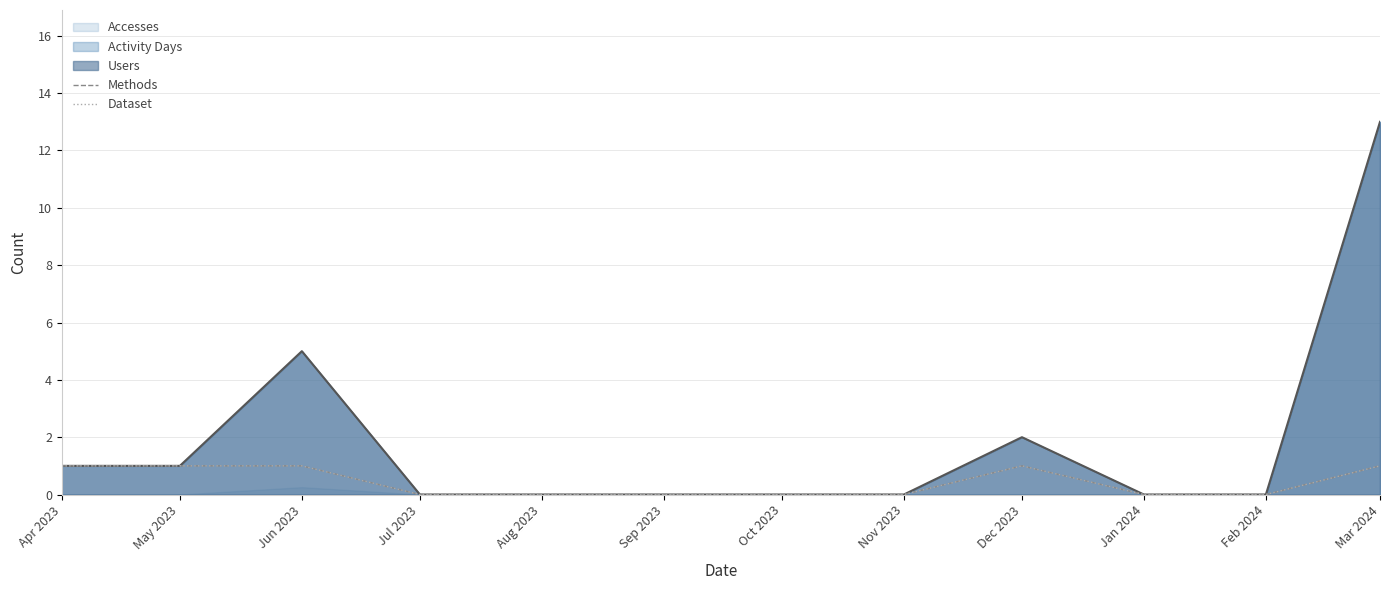

How many lines are shown in the chart?

2